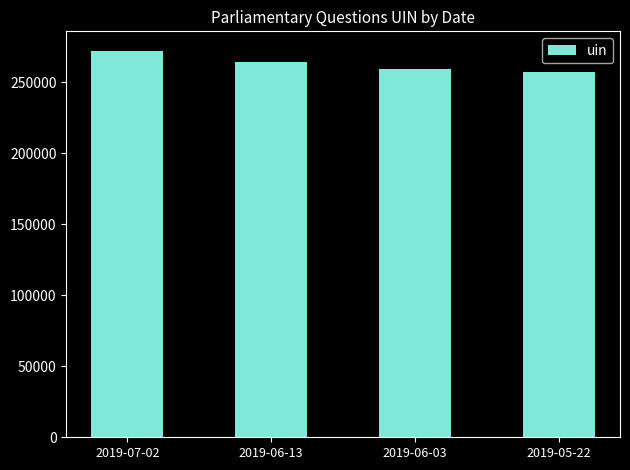

How many values are below 264313?

2